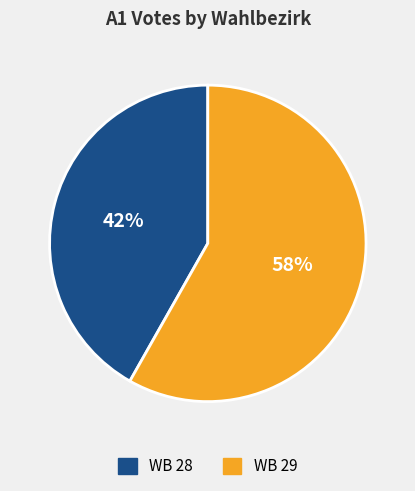

How many slices are in this pie chart?

2